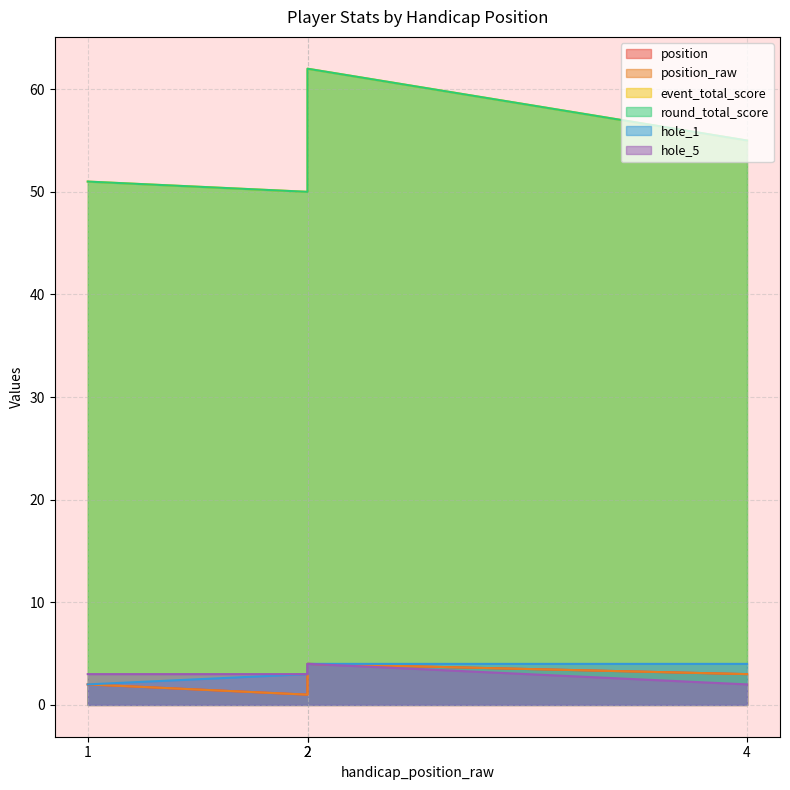

The position series shows 4 at 2. True or false?

True